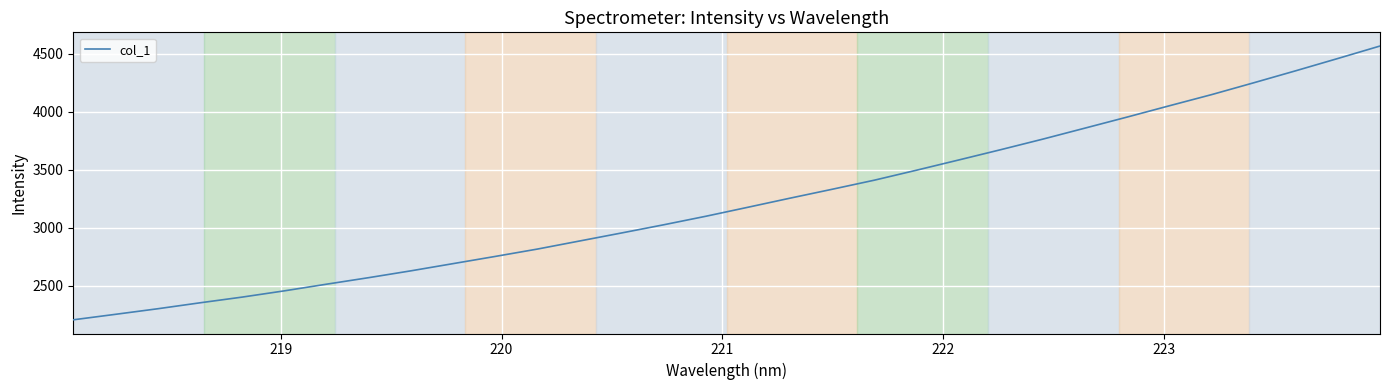

What is the smallest value displayed?

2205.2